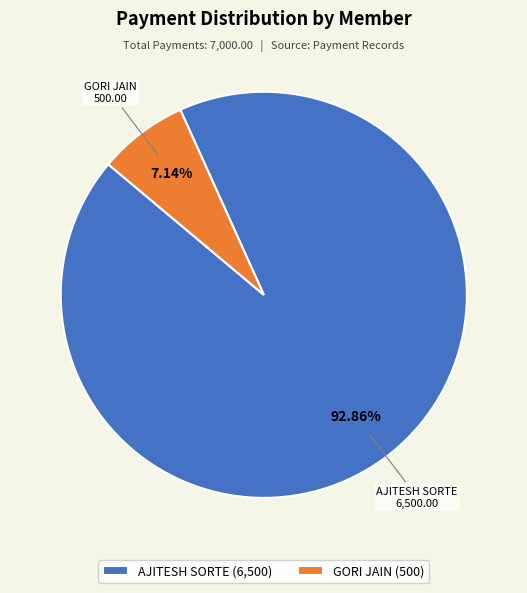

Is the sum of AJITESH SORTE (6,500) and GORI JAIN (500) greater than half?

Yes